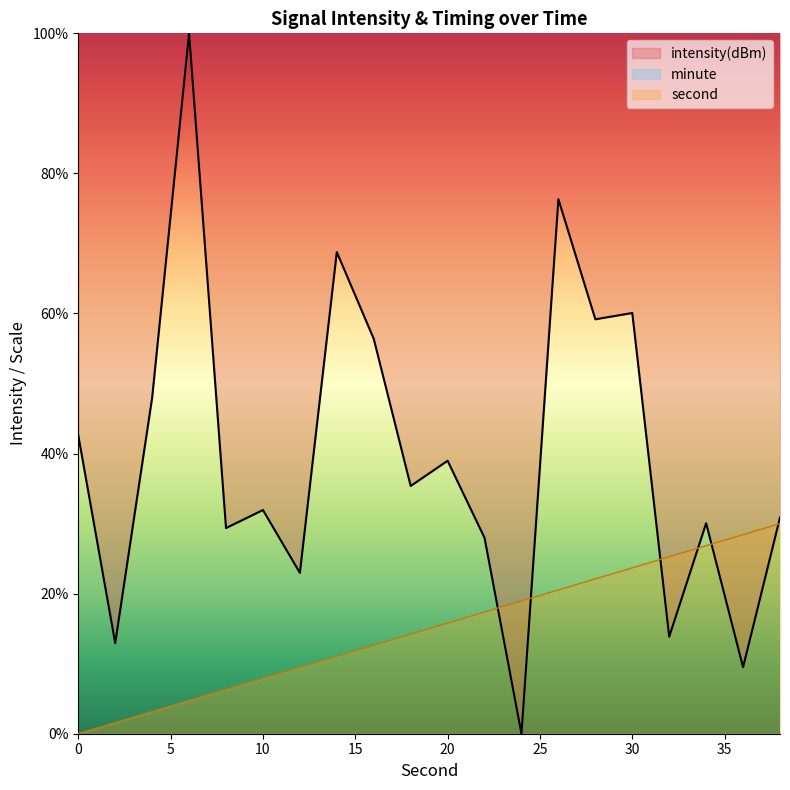

How many interior local valleys does the intensity(dBm) series have?

8